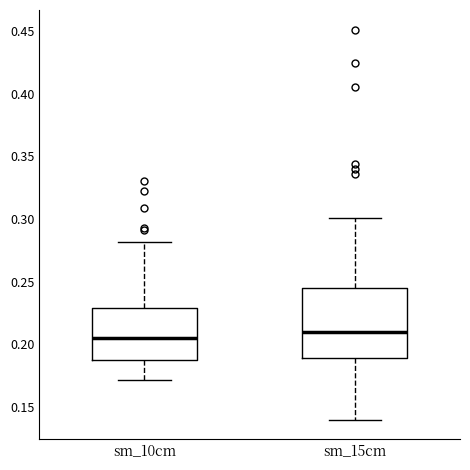

Which box is the tallest, from its lower edge to its upper edge?

sm_15cm